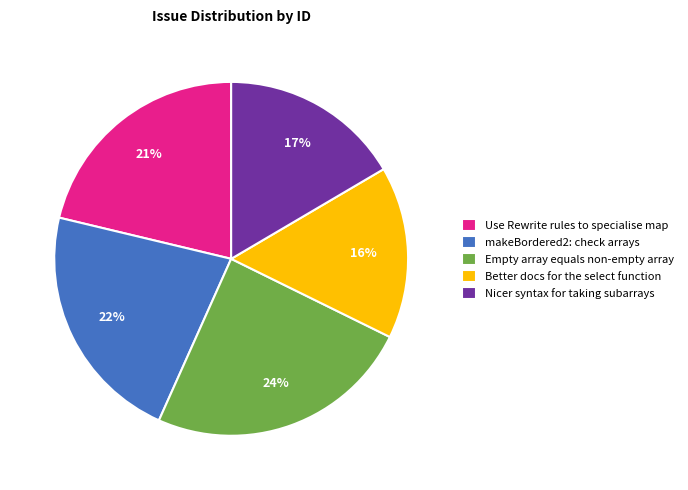

The Nicer syntax for taking subarrays slice represents 30% of the pie. True or false?

False